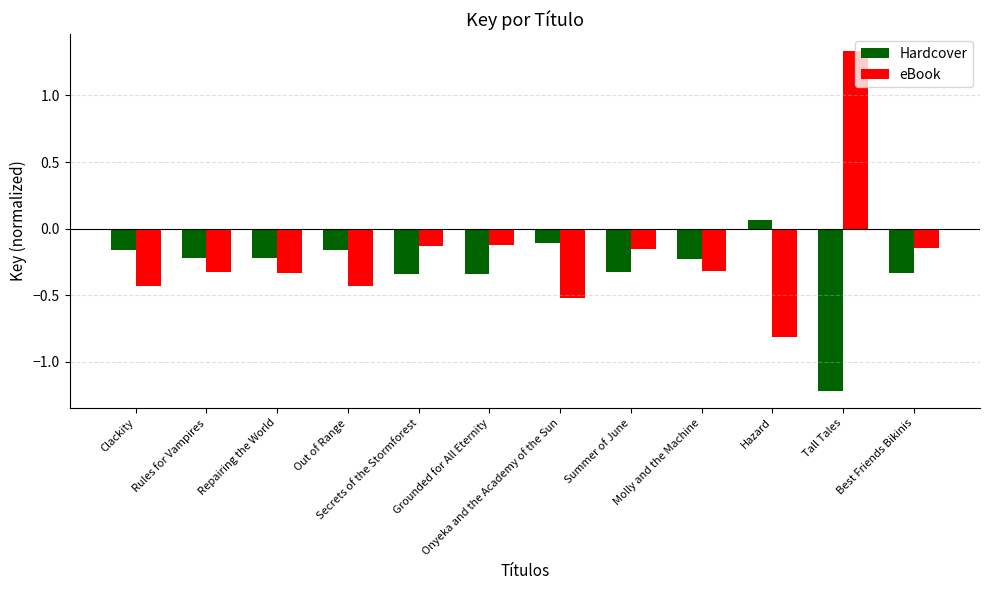

Rank the series at Onyeka and the Academy of the Sun from lowest to highest value.

eBook, Hardcover